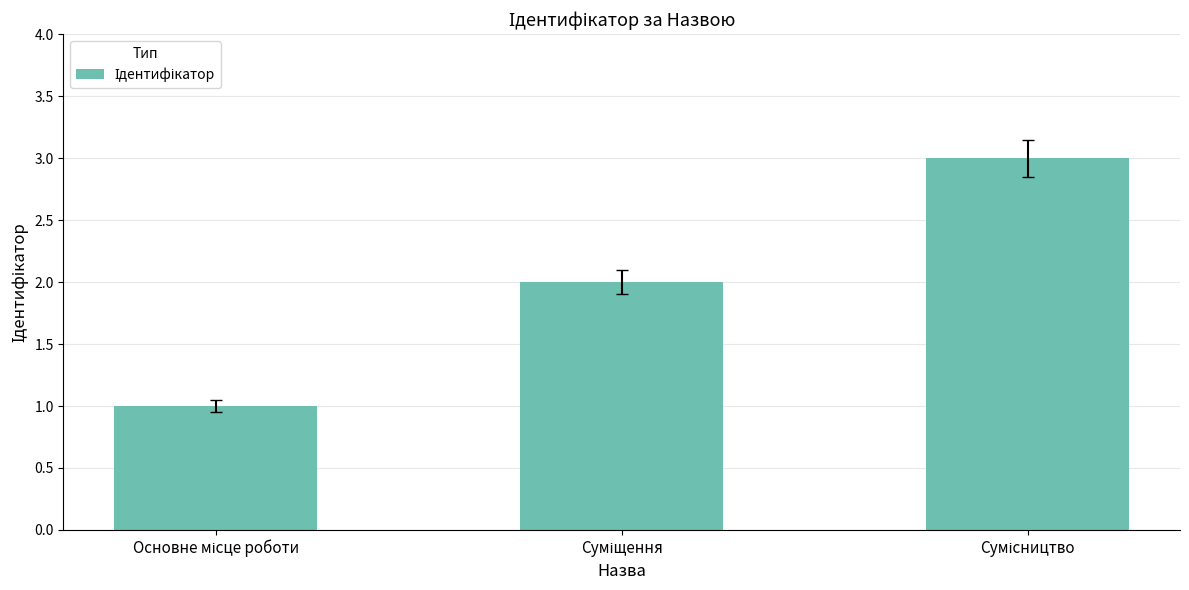

How many data points does each series have?

3